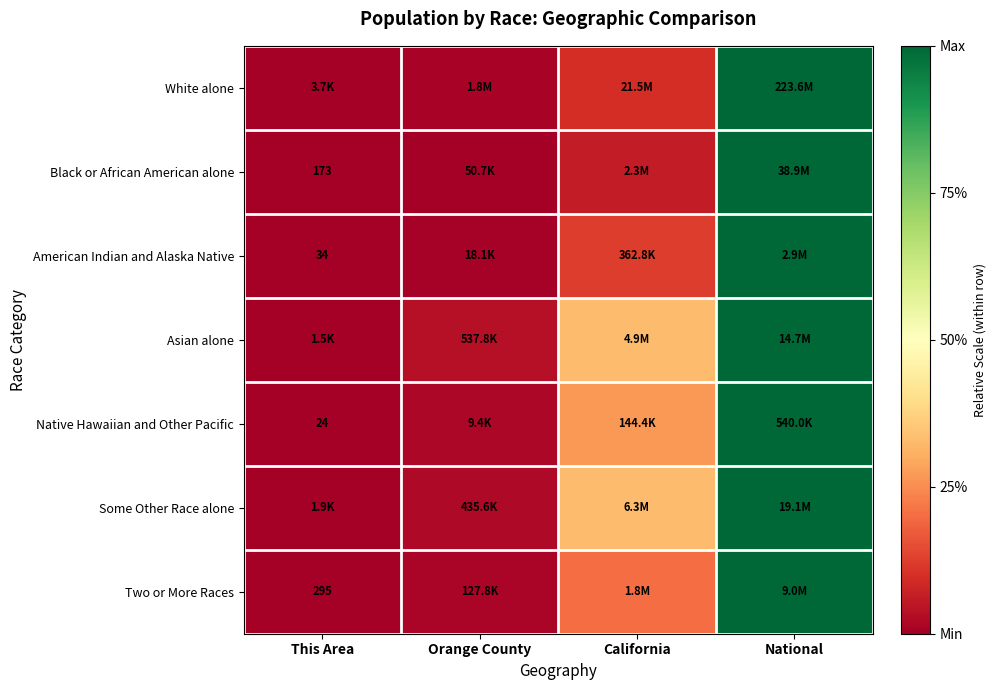

What is the difference between the maximum and minimum values in the Black or African American alone series?

1.0